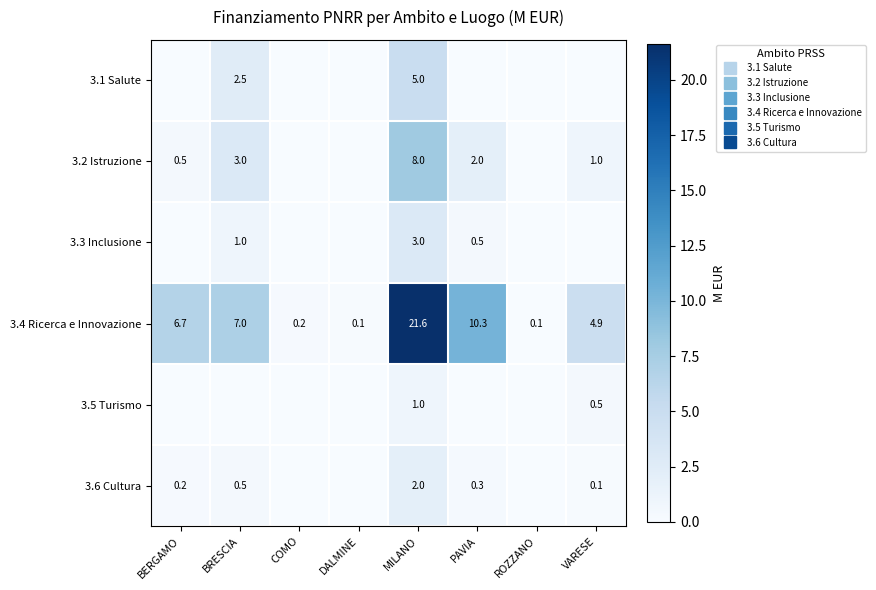

What is the difference between the maximum and minimum values in the 3.5 Turismo series?

1.0